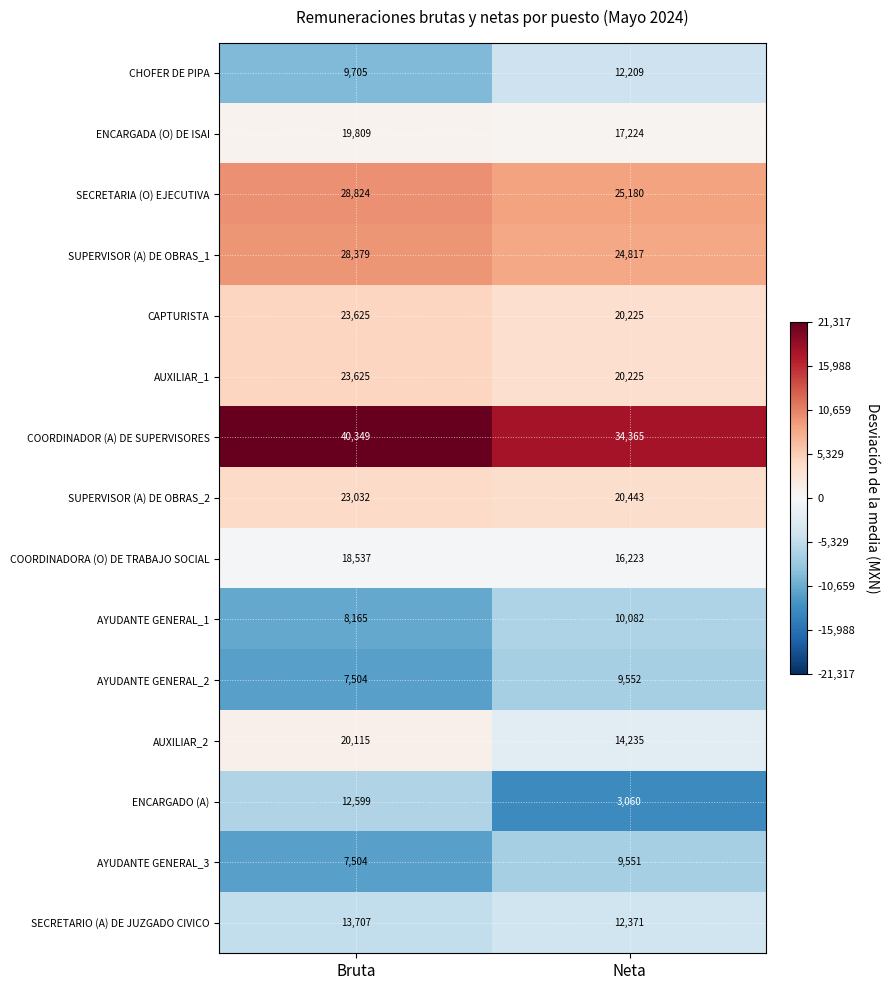

Which series has the largest total across all categories?

COORDINADOR (A) DE SUPERVISORES